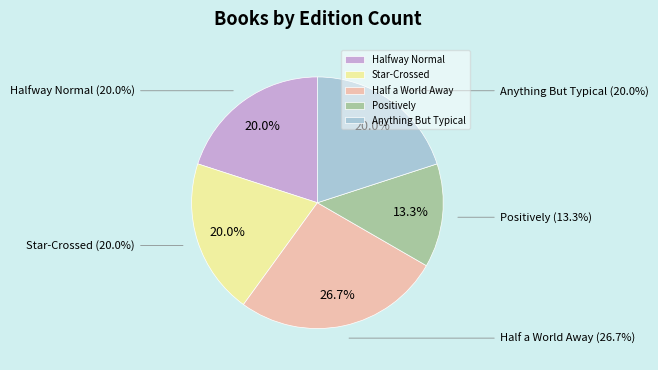

Count the number of slices in the pie.

5